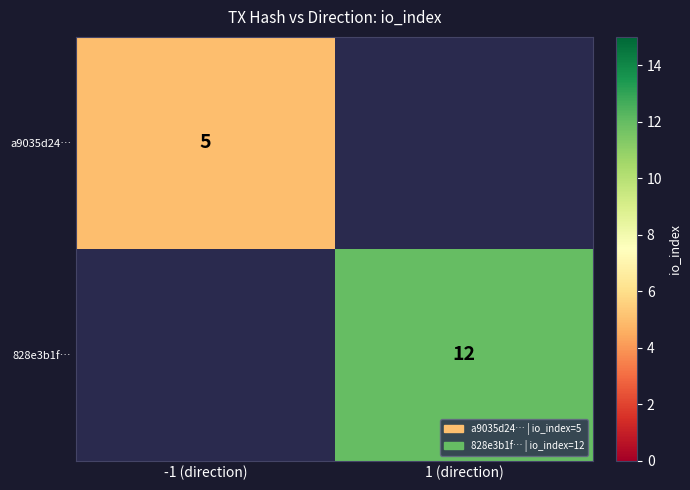

The a9035d24… series shows 5 at -1 (direction). True or false?

True